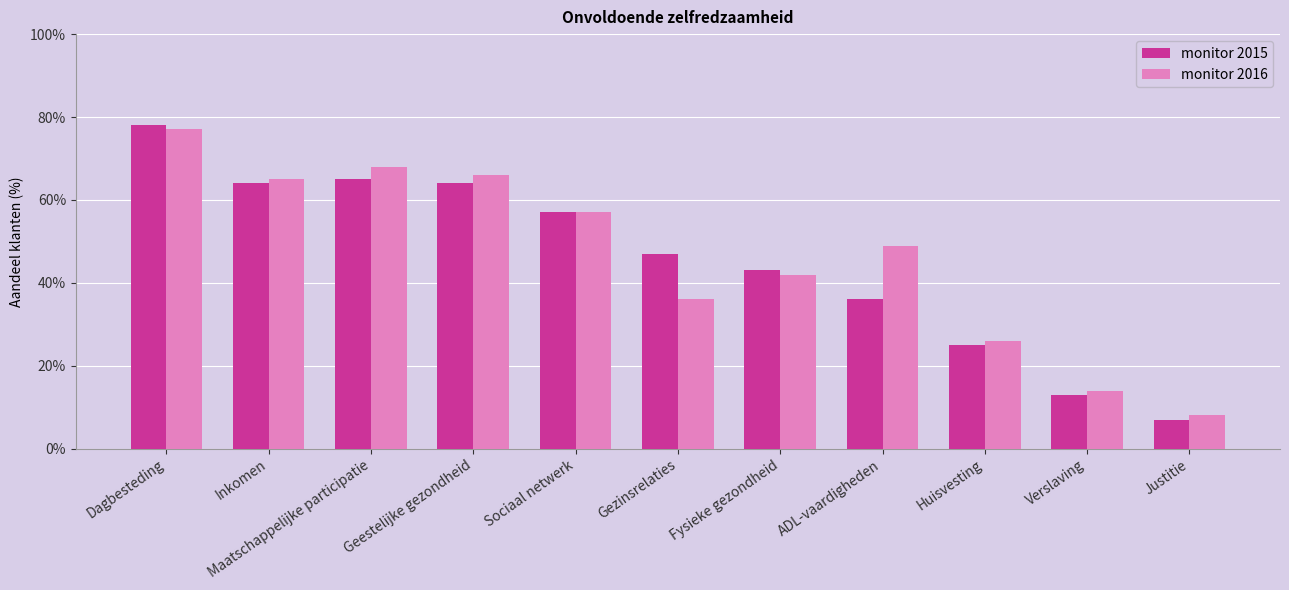

Are the bars grouped side by side (vs. stacked)?

Yes